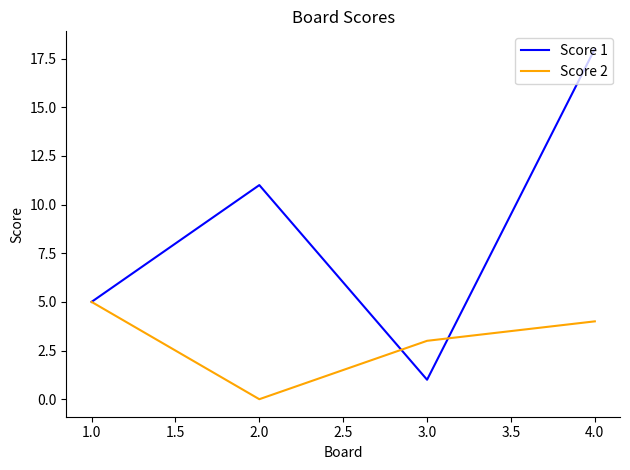

At which category does Score 1 reach its first local valley?

3.0